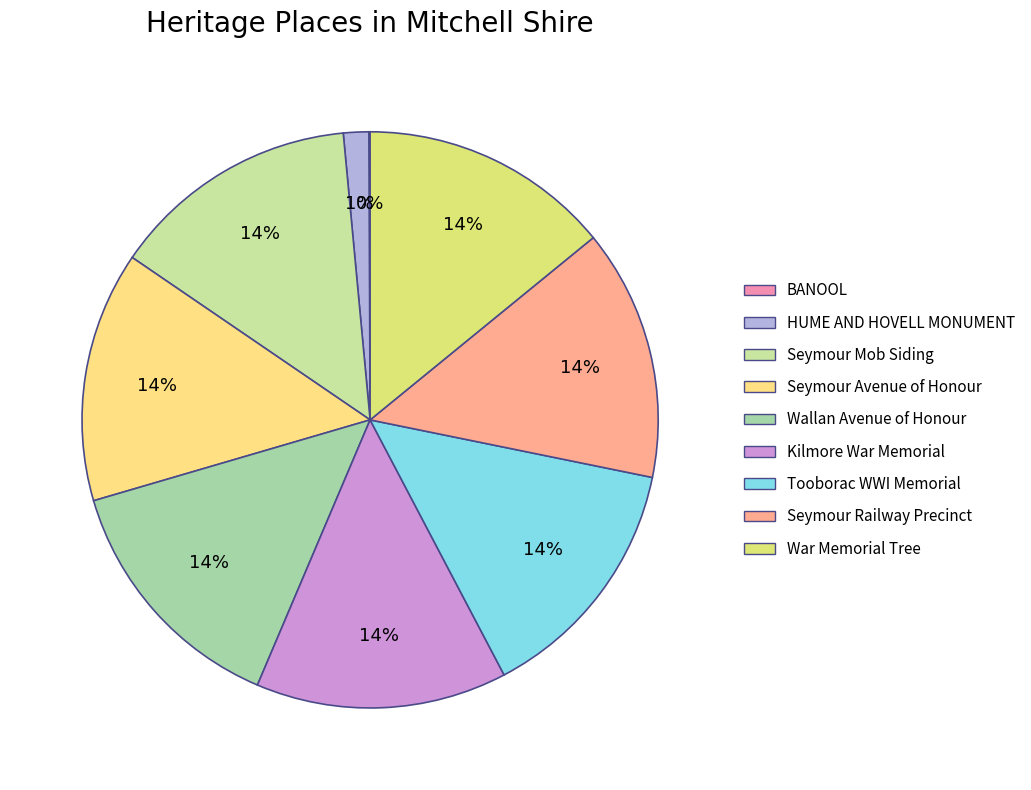

Between War Memorial Tree and Seymour Mob Siding, which is larger?

War Memorial Tree